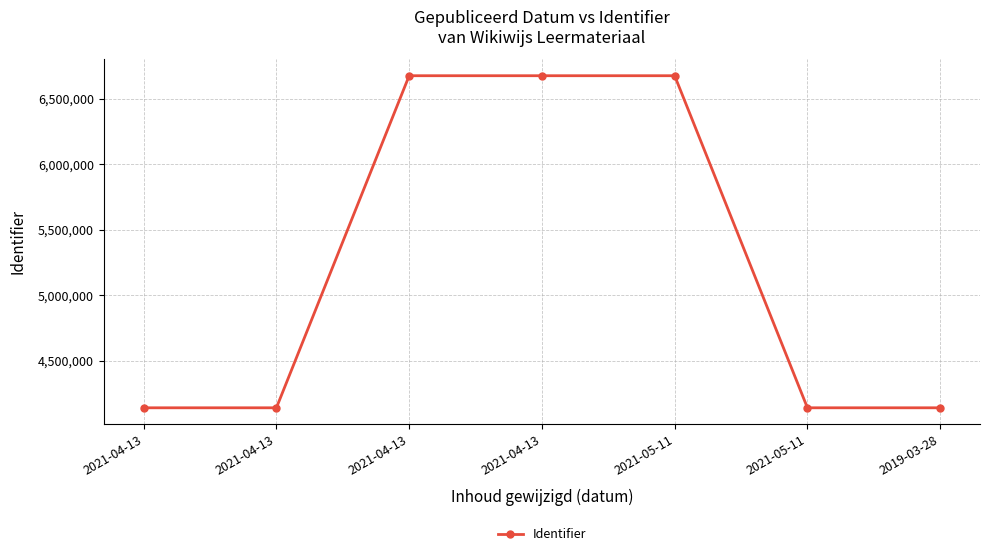

The chart shows a value of 7056725 at 2021-04-13. True or false?

False